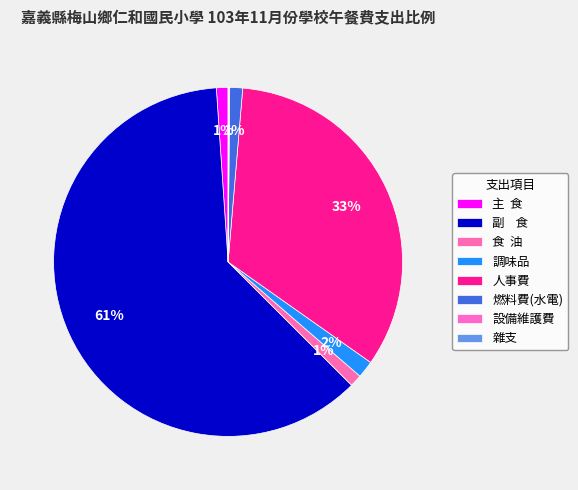

Which slice is the smallest?

雜支